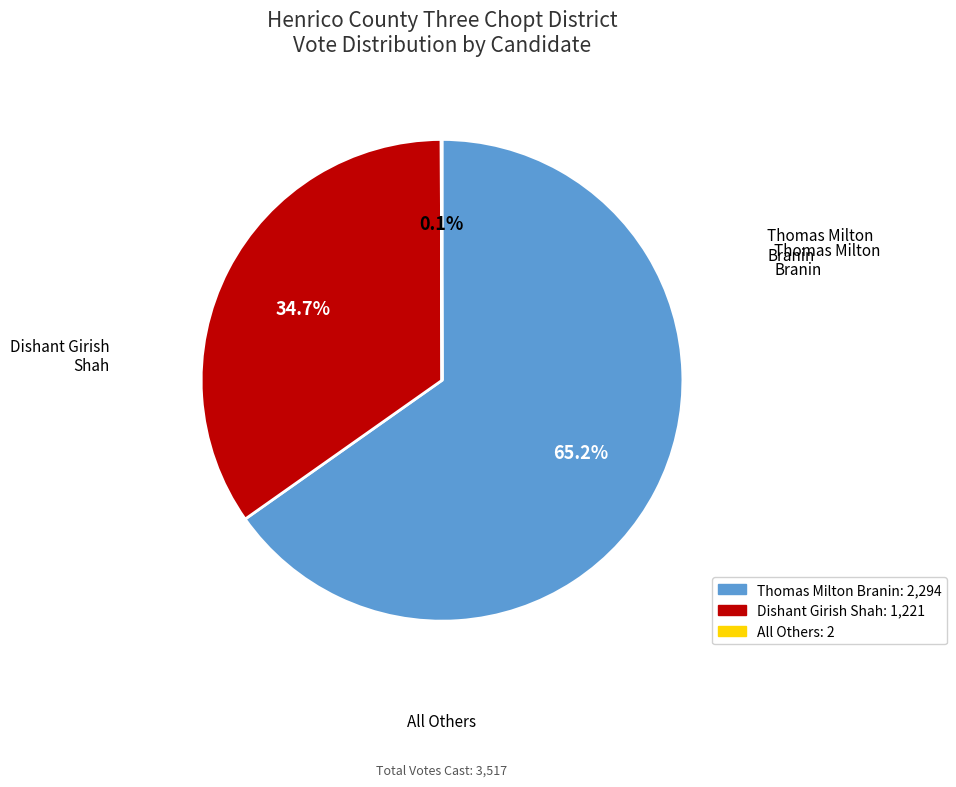

Is there any slice that represents more than half of the pie?

Yes